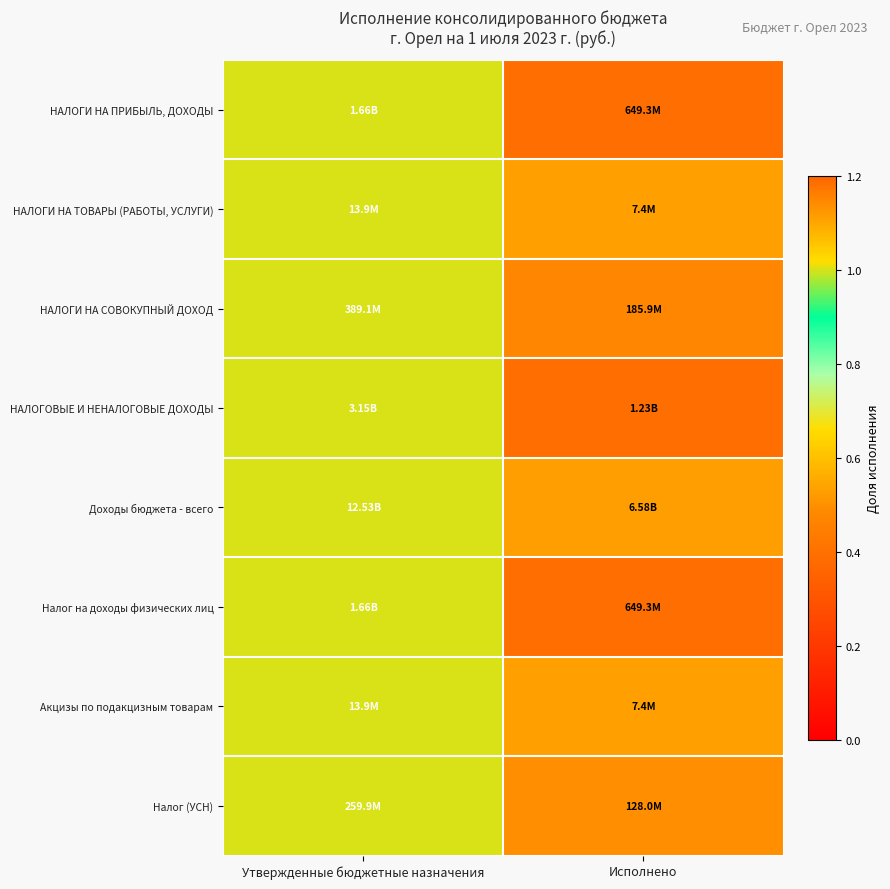

Count the number of categories in the chart.

2